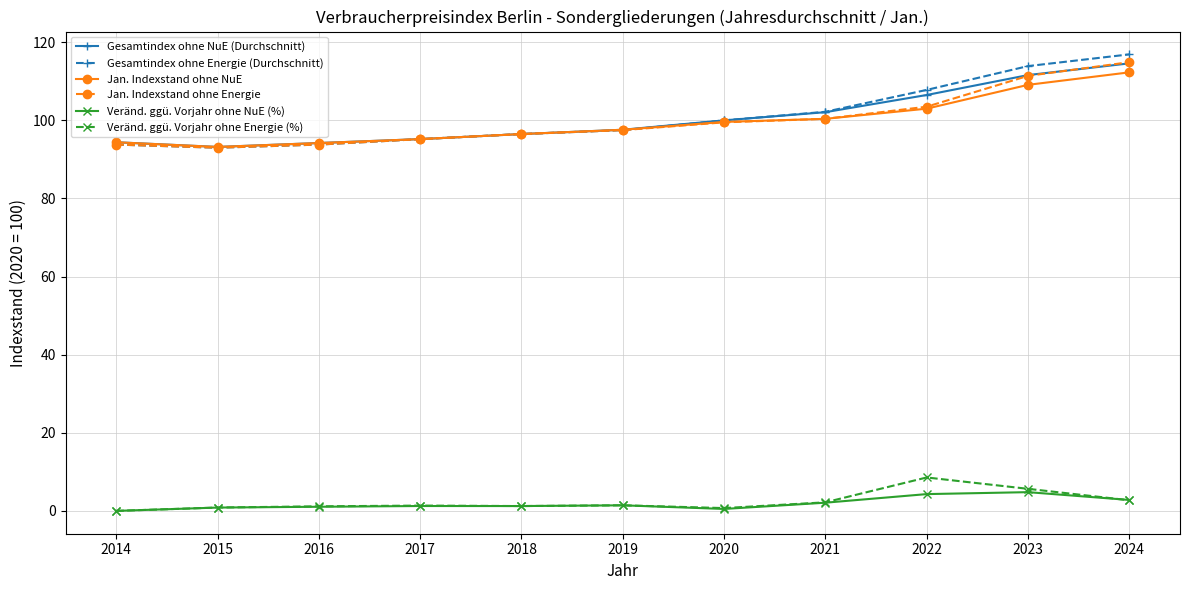

True or false: Jan. Indexstand ohne NuE and Veränd. ggü. Vorjahr ohne Energie (%) intersect in this chart.

False